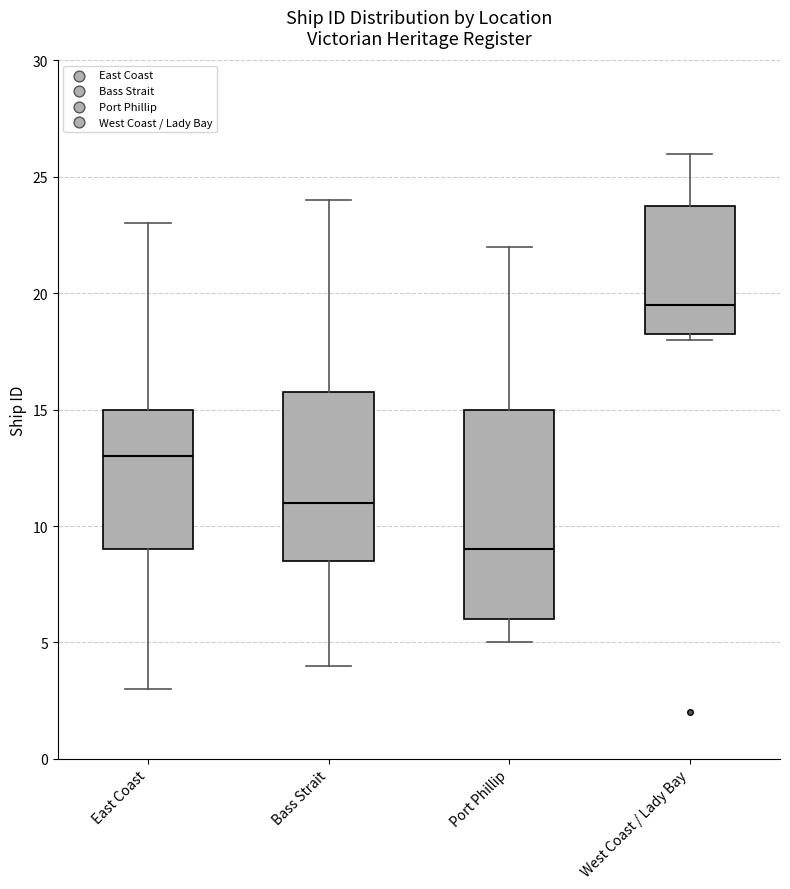

Where does the lower whisker of the box for East Coast end on the y-axis? The values are not printed on the chart, so give them approximately, as read against the axis.

3.0